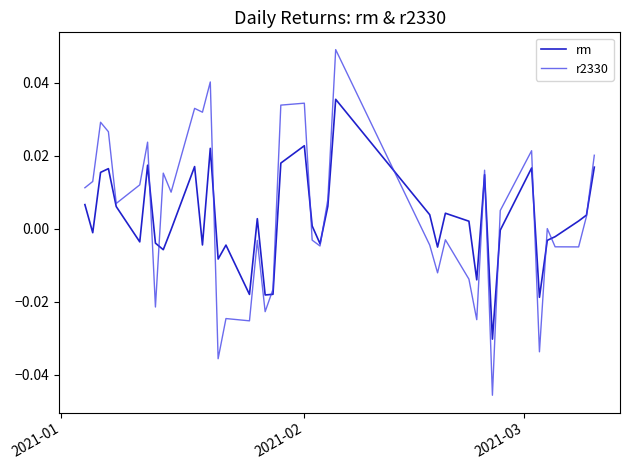

True or false: r2330 and rm cross at least once.

True